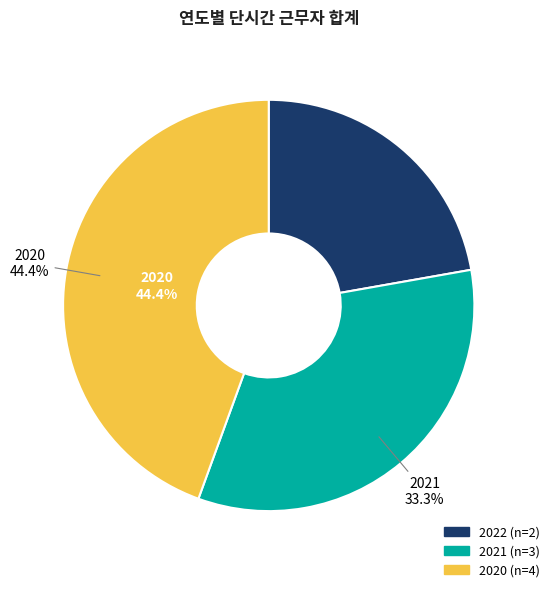

What is the change in value from 2022 to 2021?

+1